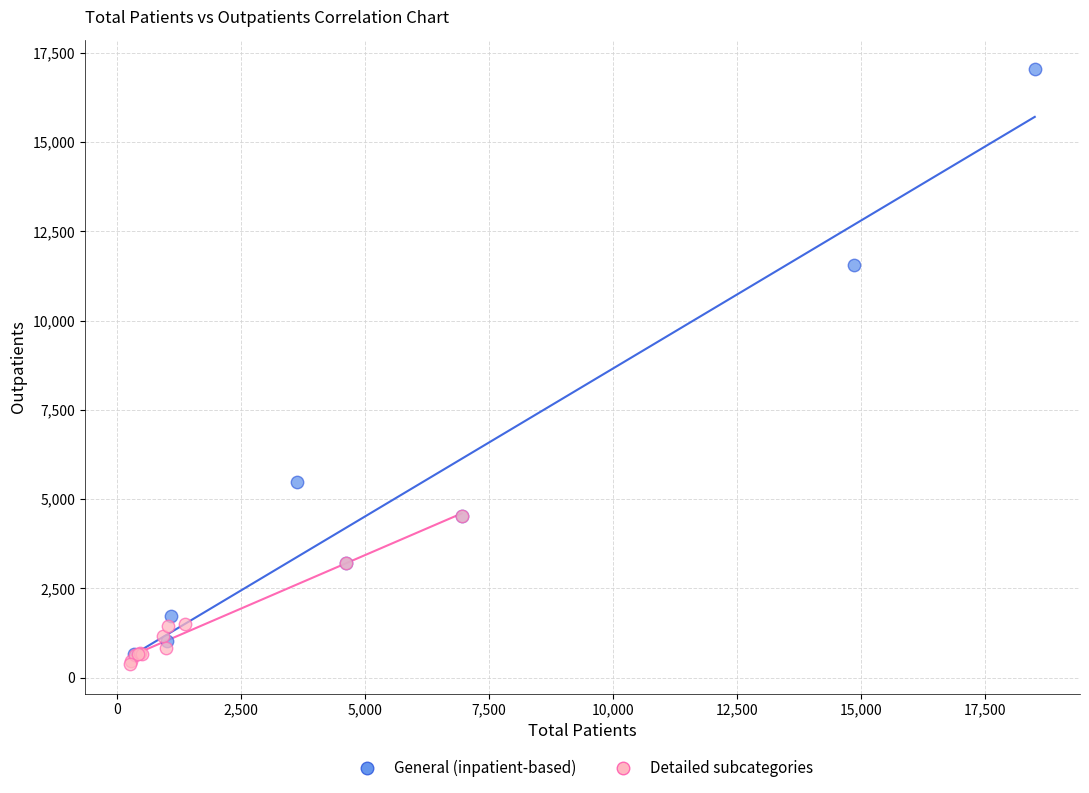

What are all the series names shown in the legend?

General (inpatient-based), Detailed subcategories